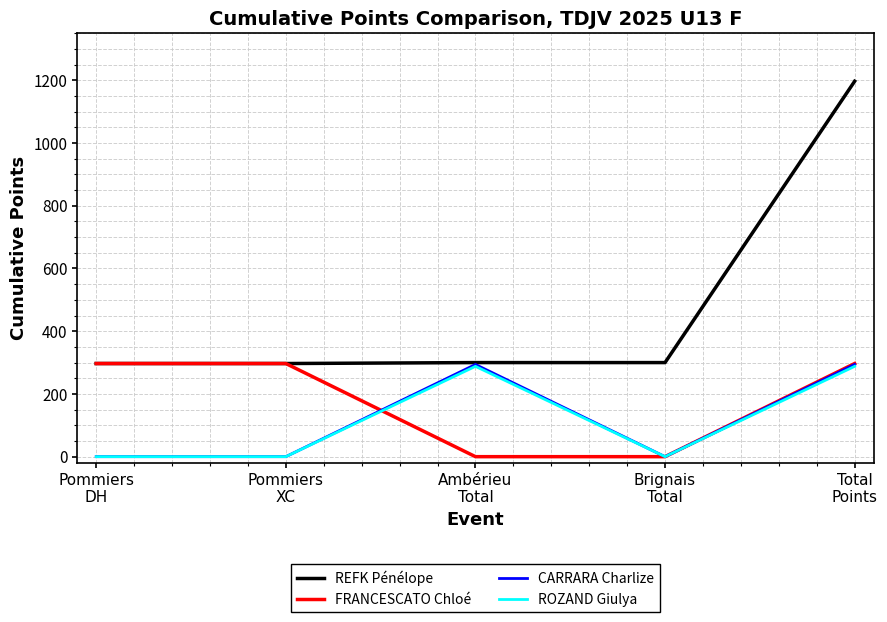

Which series has the largest range (max minus min)?

REFK Pénélope